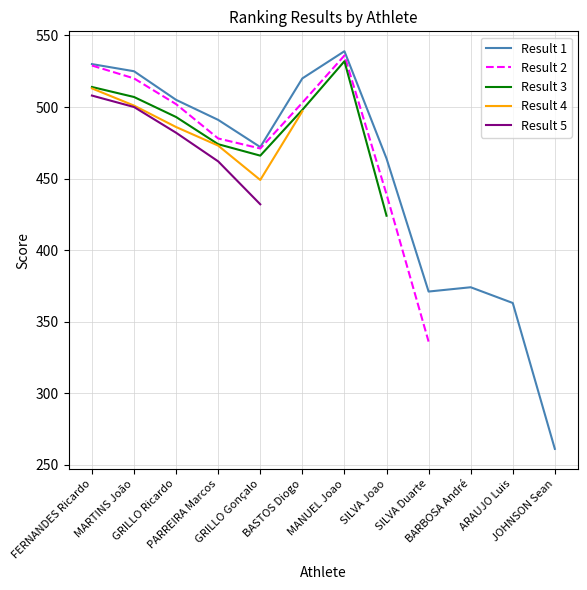

How many interior local valleys does the Result 2 series have?

1